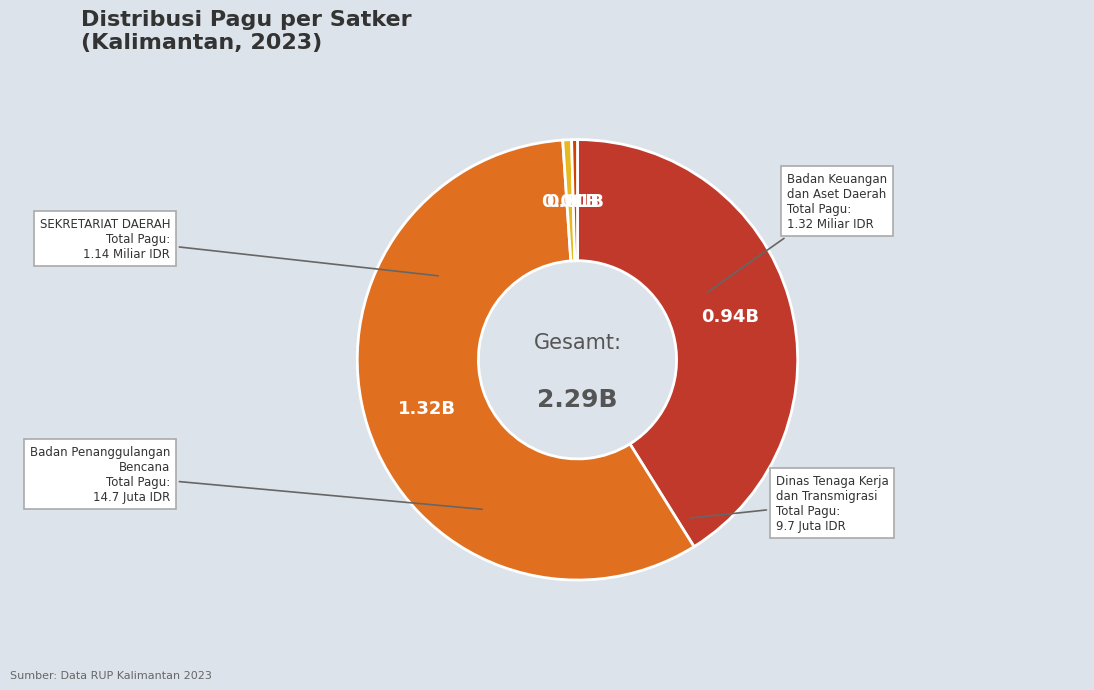

Does any single category account for the majority?

Yes